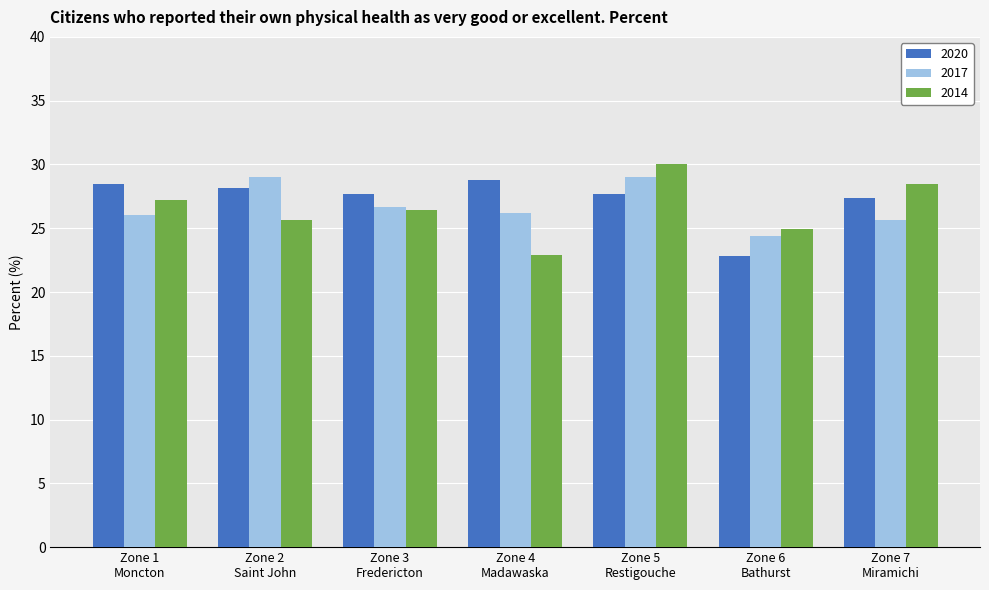

Which series has the widest spread of values?

2014